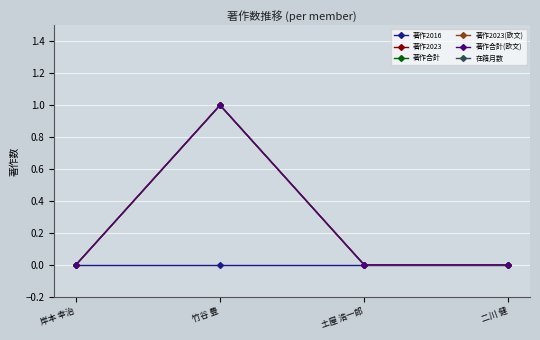

The 著作合計 series shows 0 at 岸本 幸治. True or false?

True